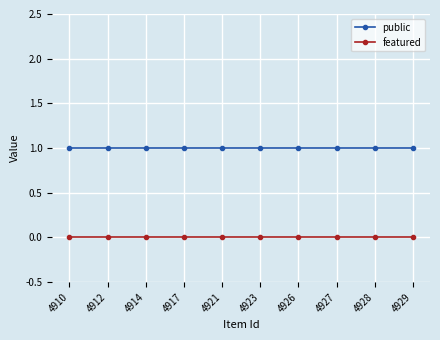

Reading right to left, list all the values displayed in this chart.

public: 1	1	1	1	1	1	1	1	1	1
featured: 0	0	0	0	0	0	0	0	0	0